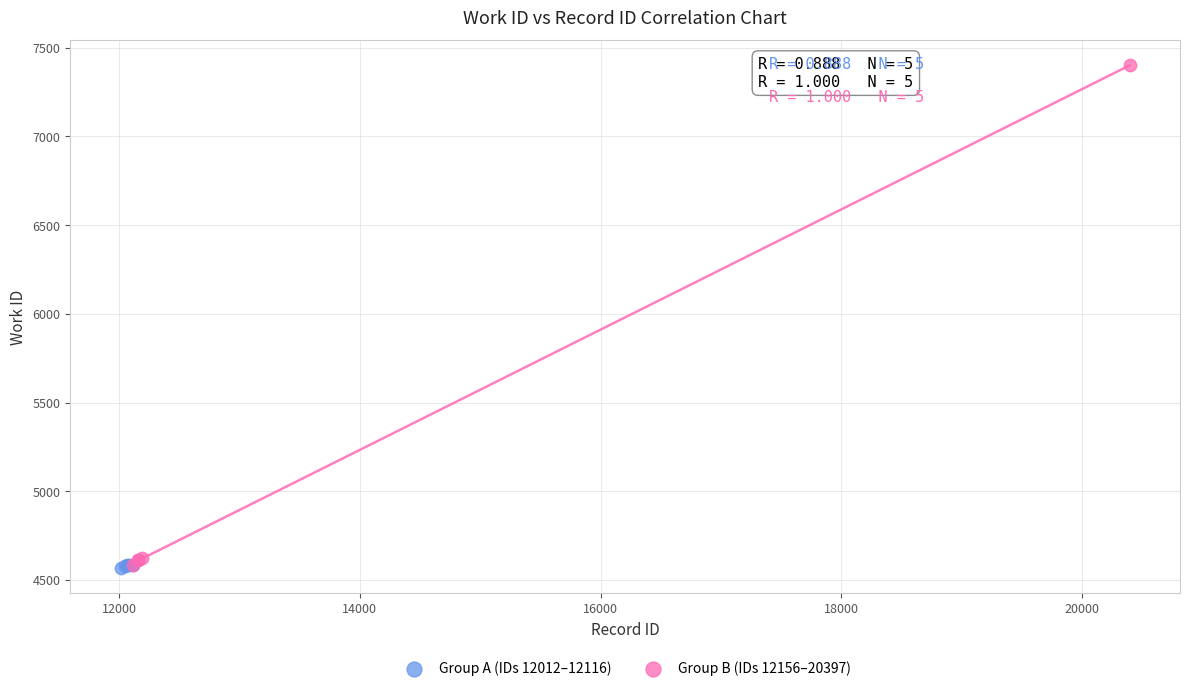

Which series contains the highest Y value?

Group B (IDs 12156–20397)